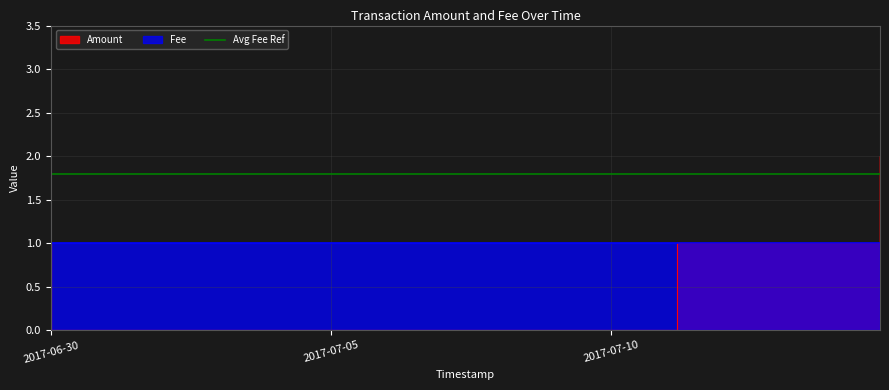

Which series has the largest range (max minus min)?

Amount